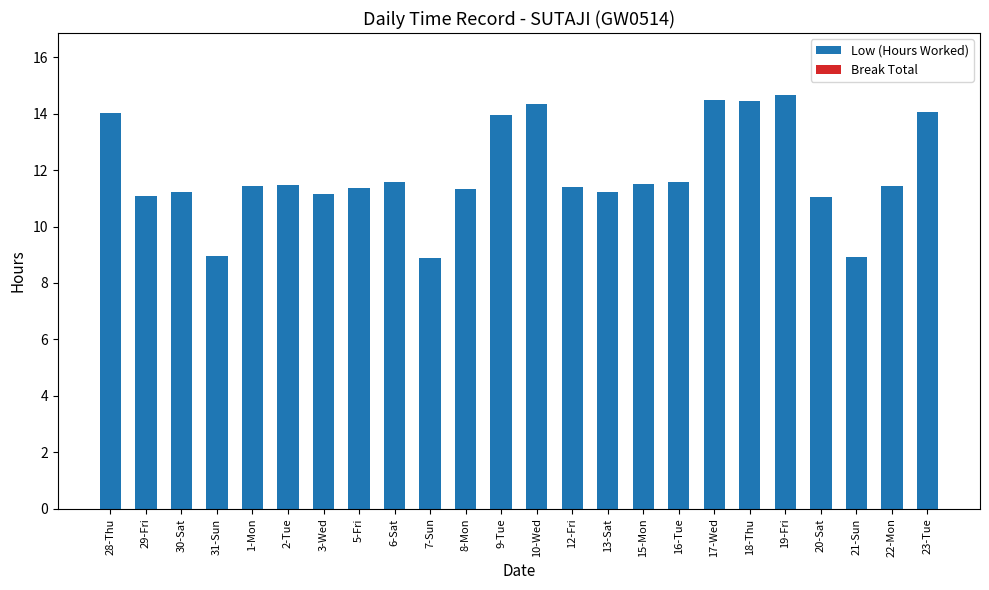

What is the ratio of the value at 23-Tue to the value at 9-Tue?

1.0